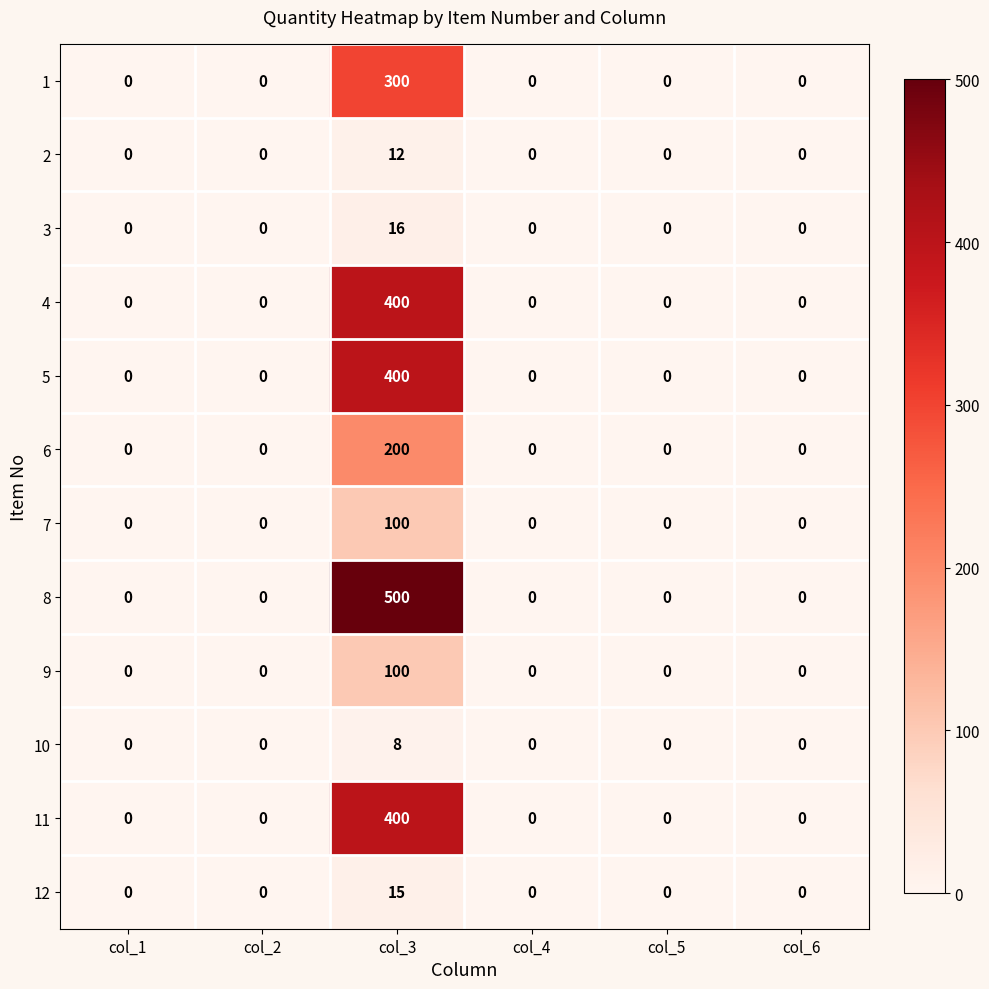

True or false: 1 has a value of 0 at col_2.

True